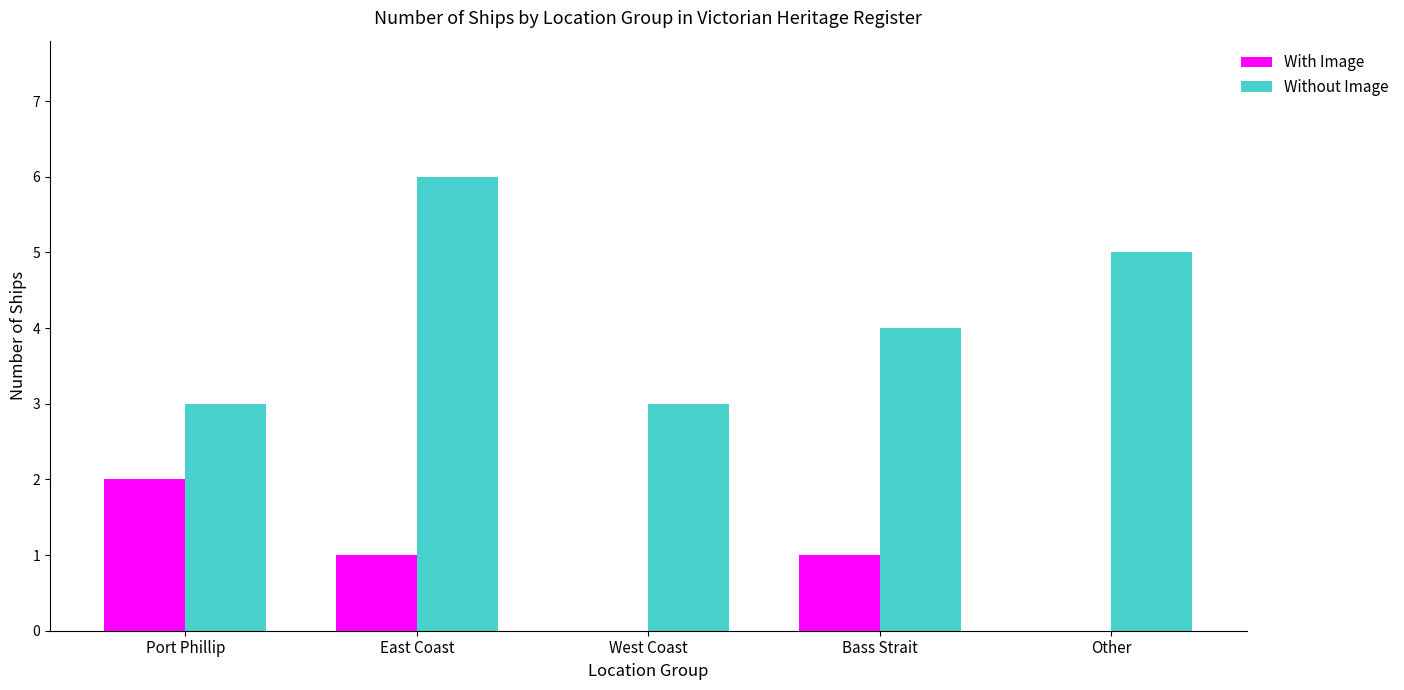

How many series are shown in this chart?

2